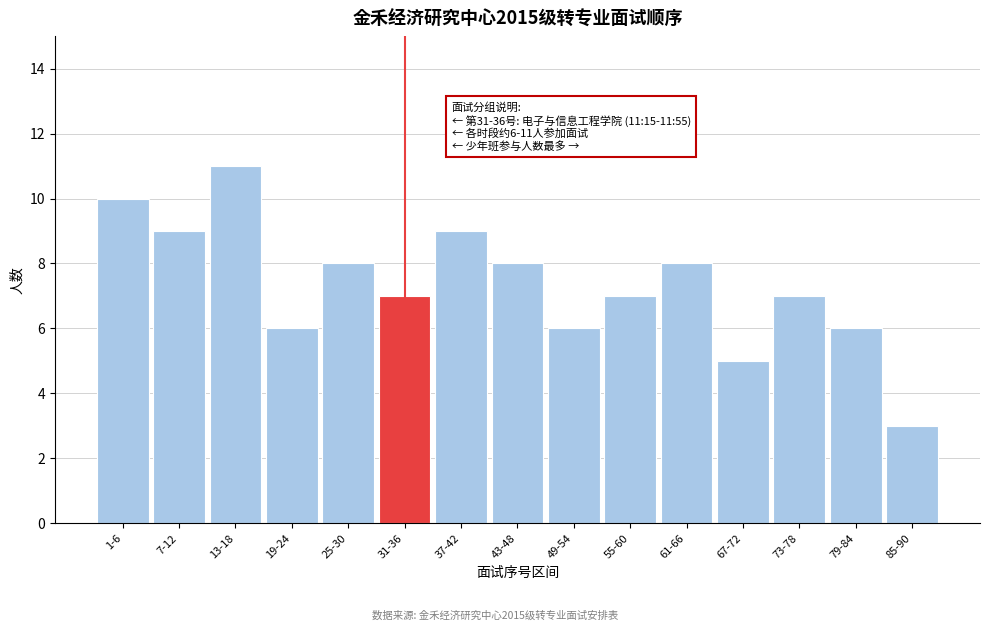

Reading right to left, list all the values displayed in this chart.

3	6	7	5	8	7	6	8	9	7	8	6	11	9	10